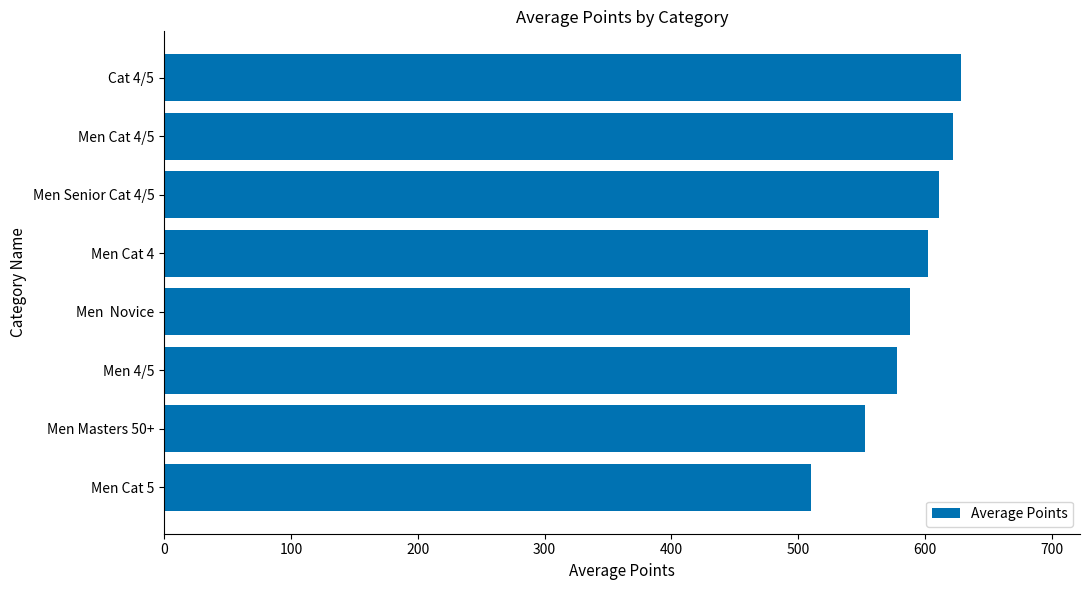

What is the change in value from Men Cat 4 to Cat 4/5?

+25.8